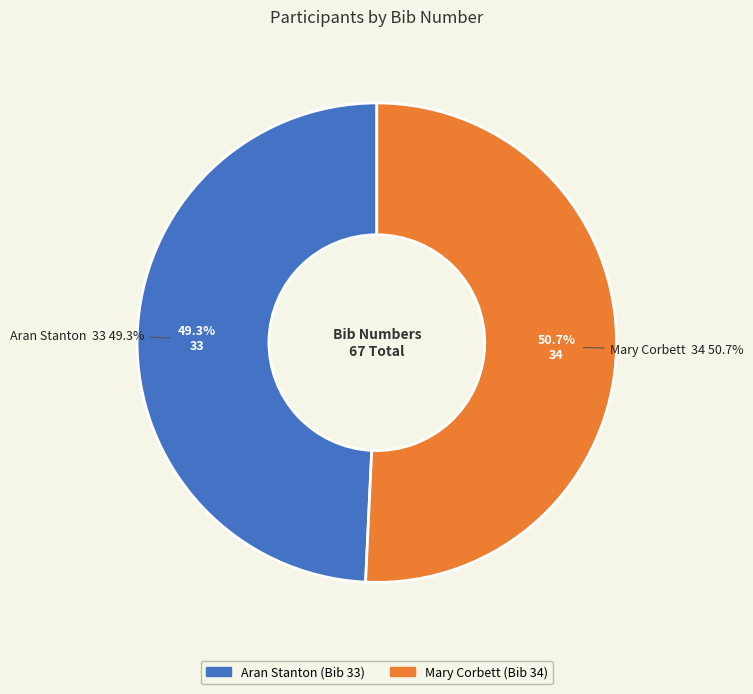

How many slices are in this pie chart?

2